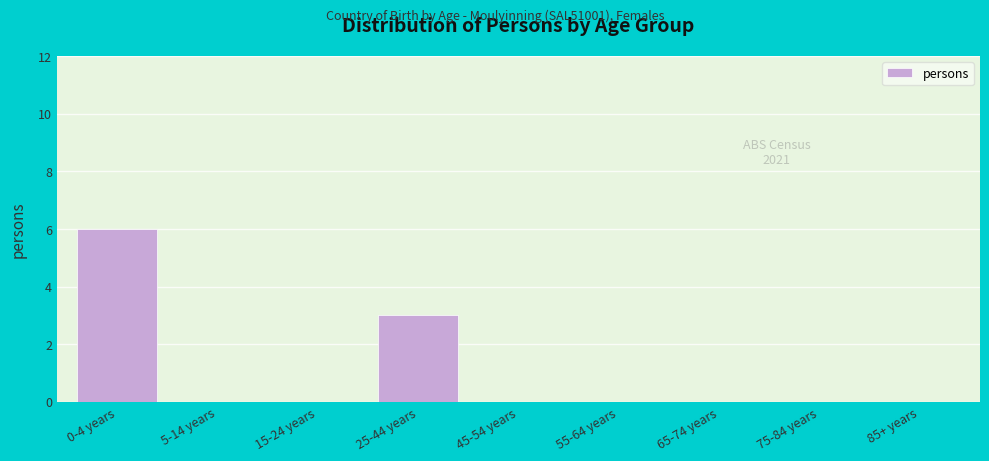

Reading left to right, list all the values displayed in this chart.

0-4 years=6	5-14 years=0	15-24 years=0	25-44 years=3	45-54 years=0	55-64 years=0	65-74 years=0	75-84 years=0	85+ years=0